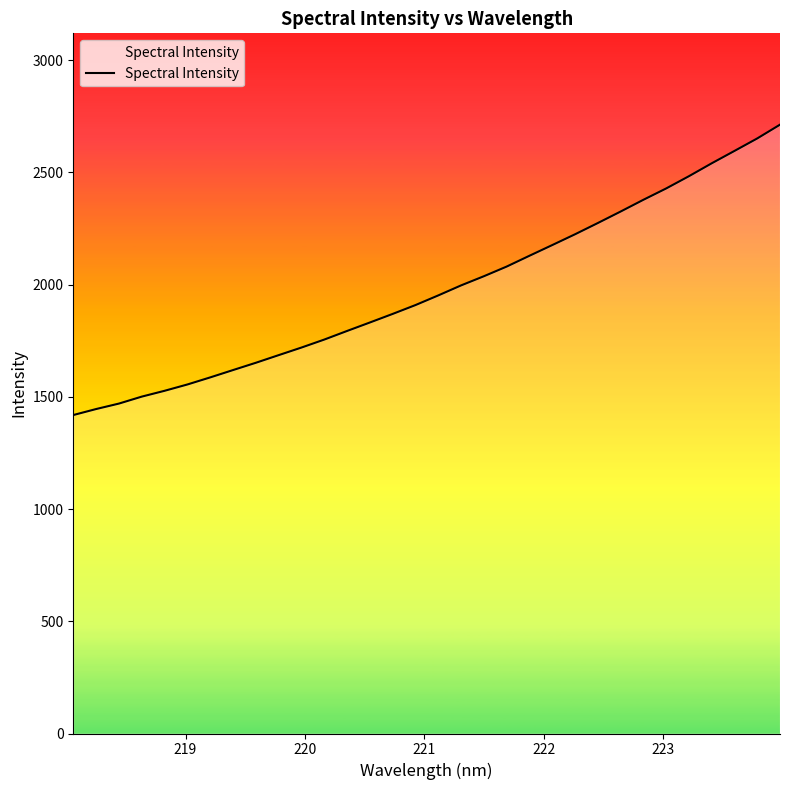

What is the smallest value displayed?

1419.0